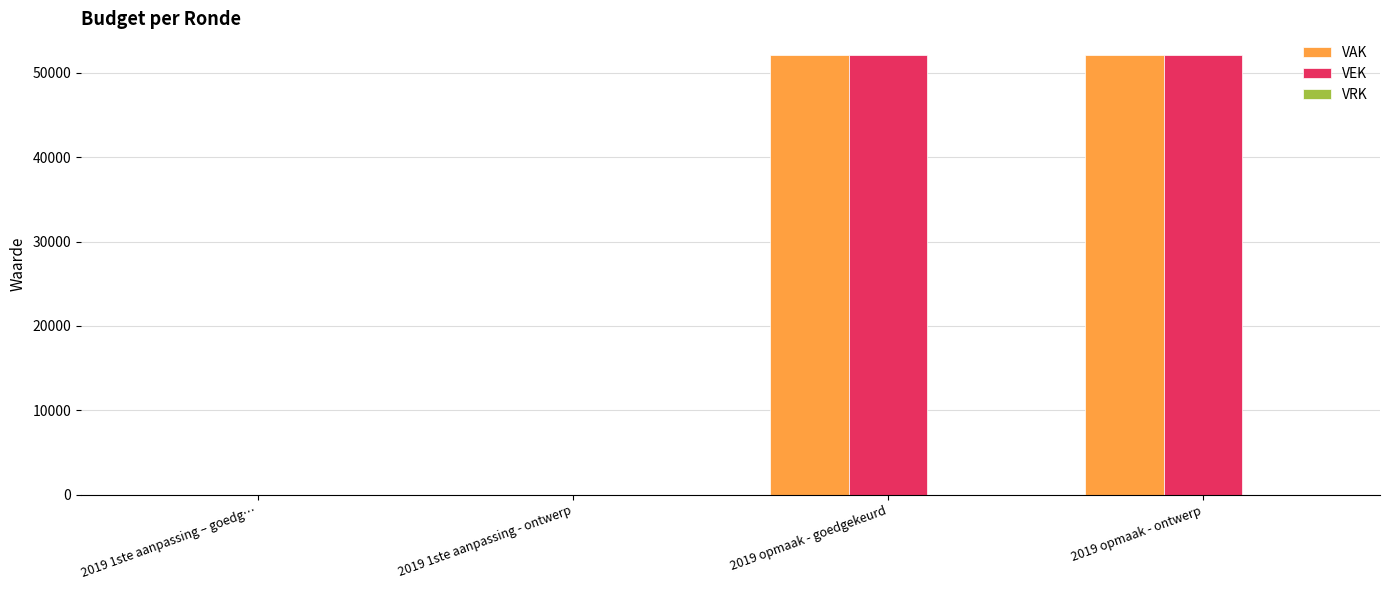

What is the average value of the VAK series?

26029